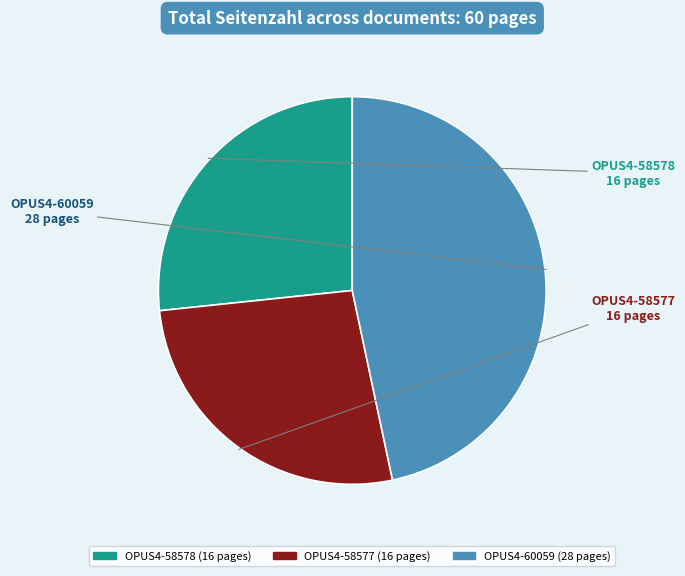

Is there a majority slice in this chart?

No